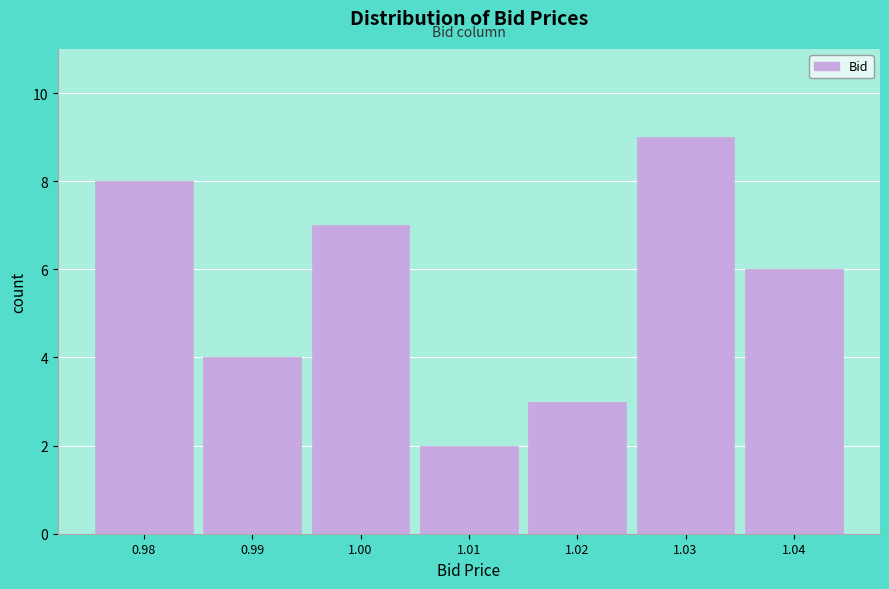

Which range on the x-axis has the tallest bar?

1.025 to 1.035